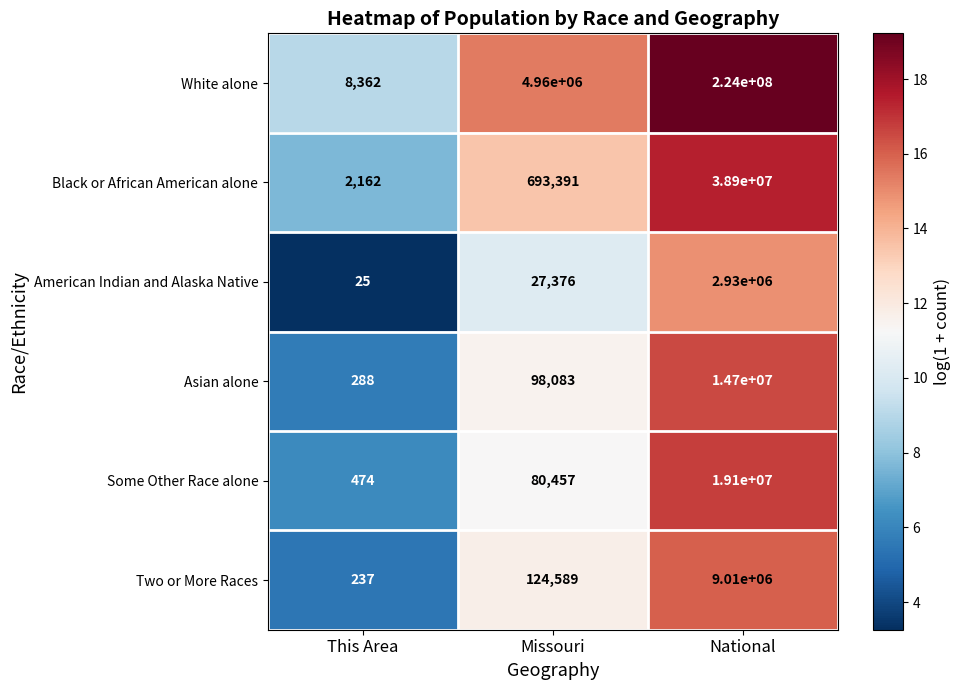

Where is Some Other Race alone nearest to the value 9550237?

Missouri